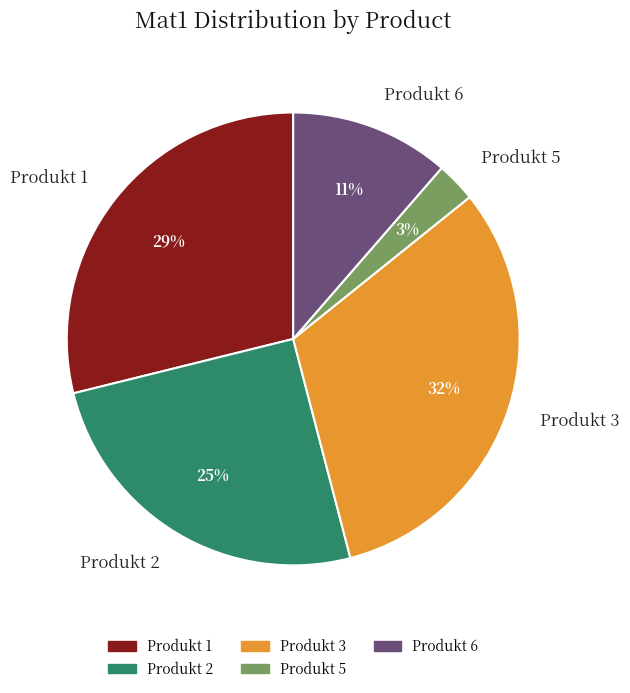

What percentage is the Produkt 1 slice, to the nearest percent?

29%